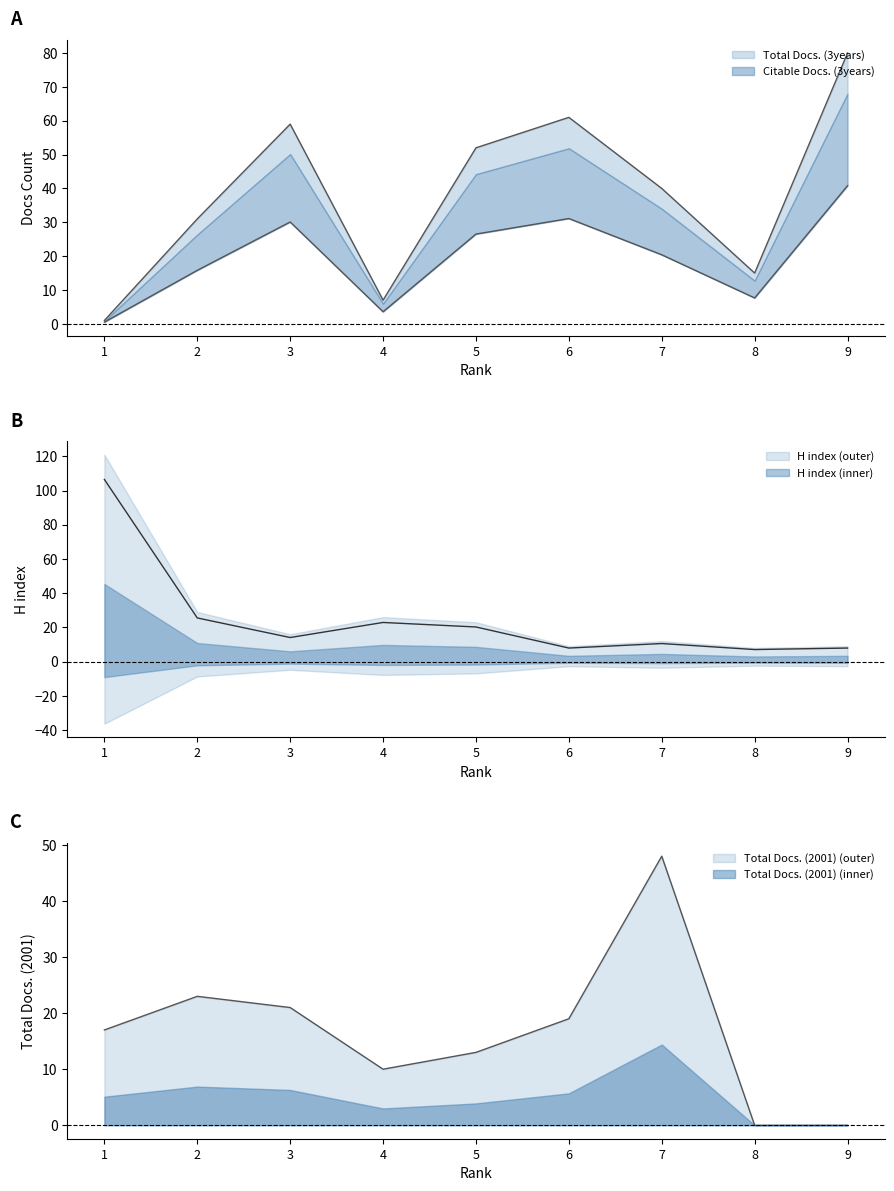

What is the difference between the maximum and minimum values in the H index series?

99.4